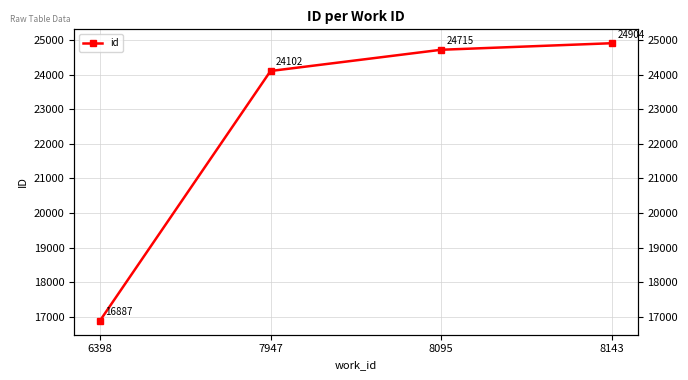

True or false: there are more than 1 points higher than both neighbors.

False